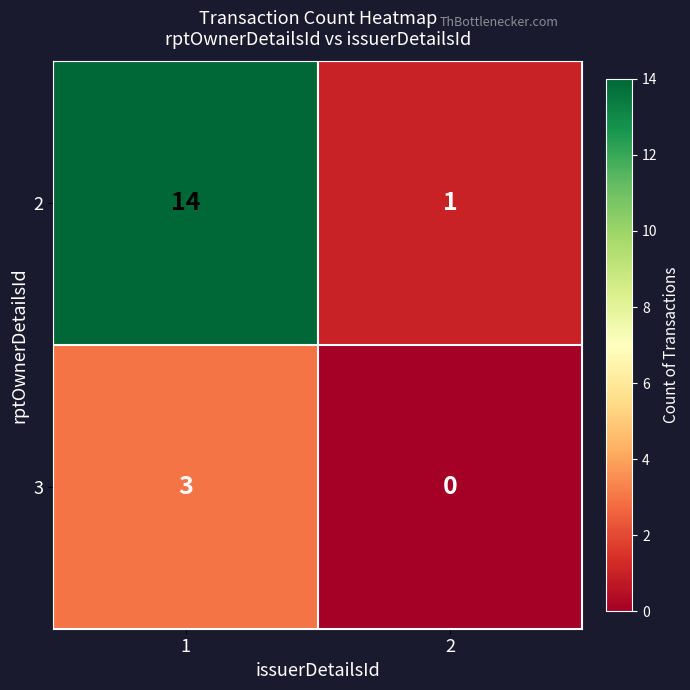

Is it true that 3 equals 3 at 1?

True